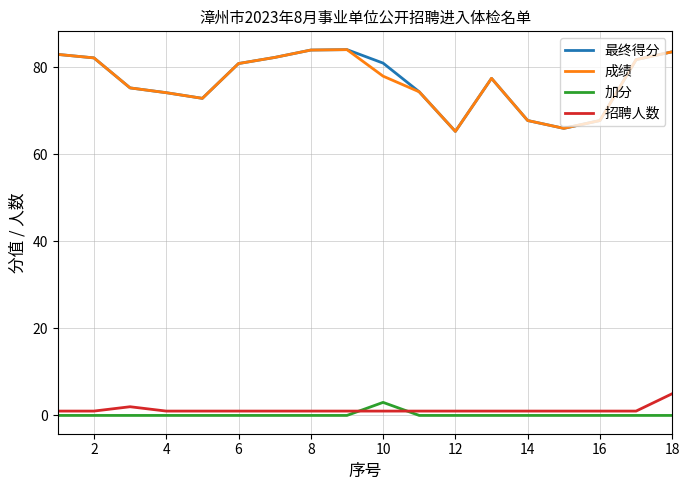

What is the maximum value for 招聘人数?

5.0